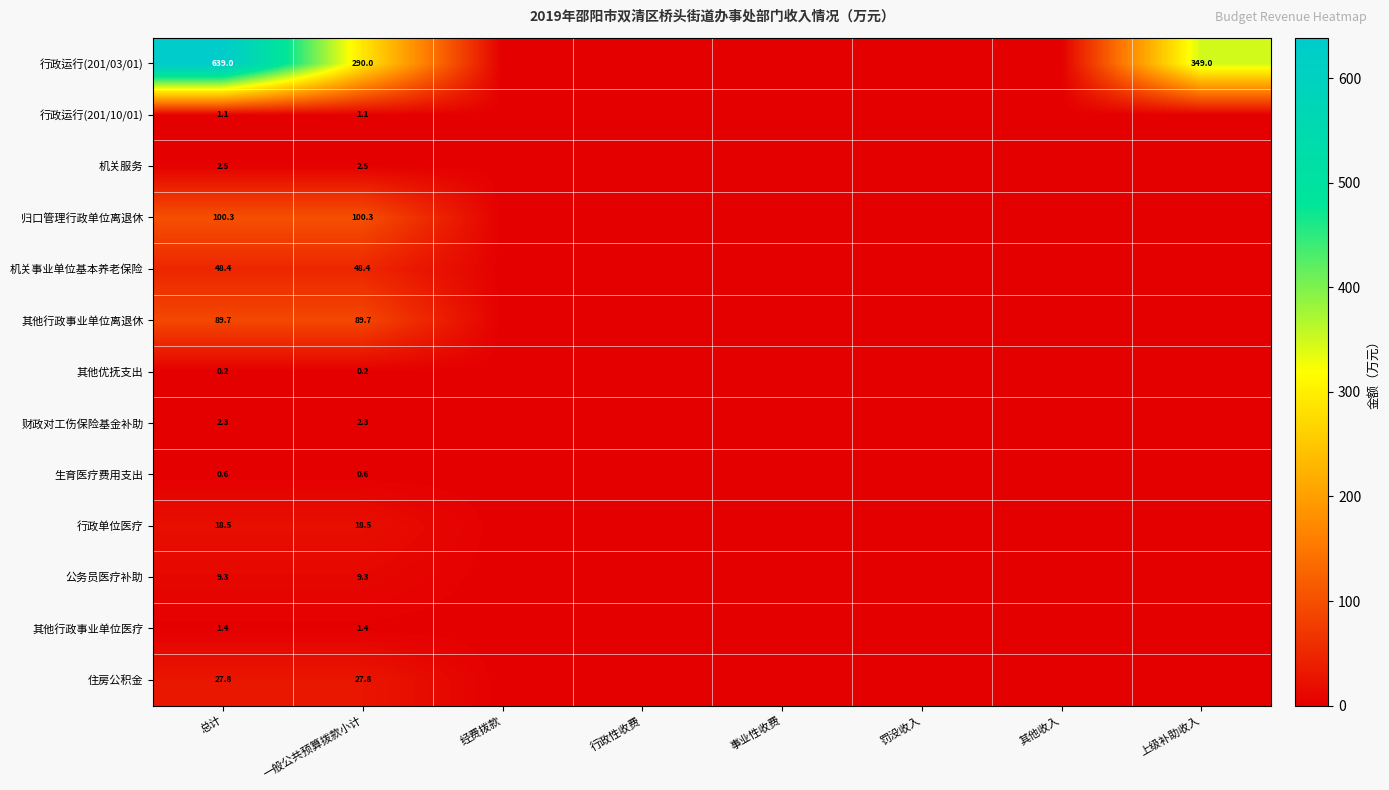

Rank the series at 总计 from highest to lowest value.

行政运行(201/03/01), 归口管理行政单位离退休, 其他行政事业单位离退休, 机关事业单位基本养老保险, 住房公积金, 行政单位医疗, 公务员医疗补助, 机关服务, 财政对工伤保险基金补助, 其他行政事业单位医疗, 行政运行(201/10/01), 生育医疗费用支出, 其他优抚支出